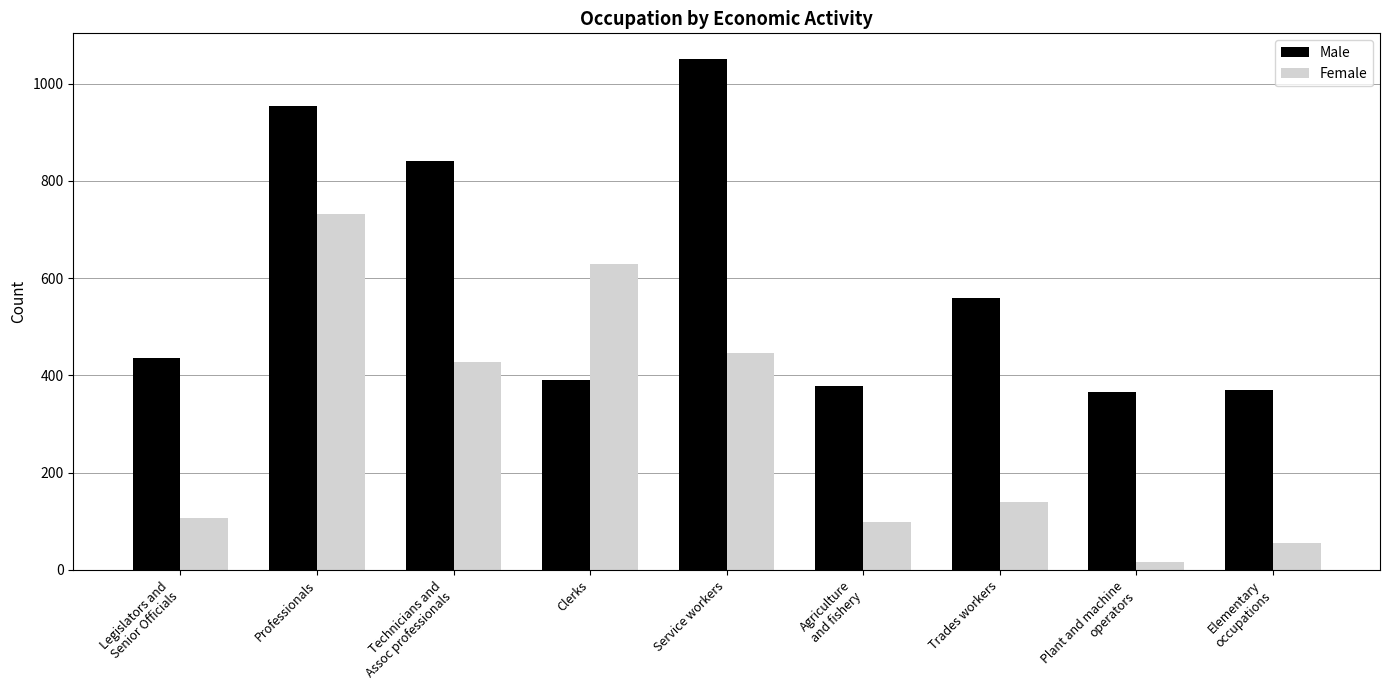

Read the Female value at Legislators and
Senior Officials.

106